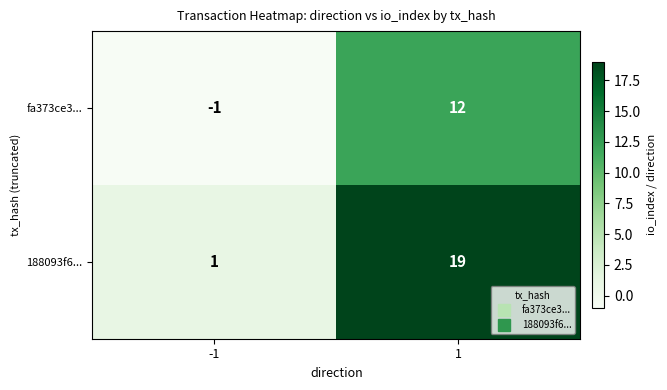

What is the total value across all series at 1?

31